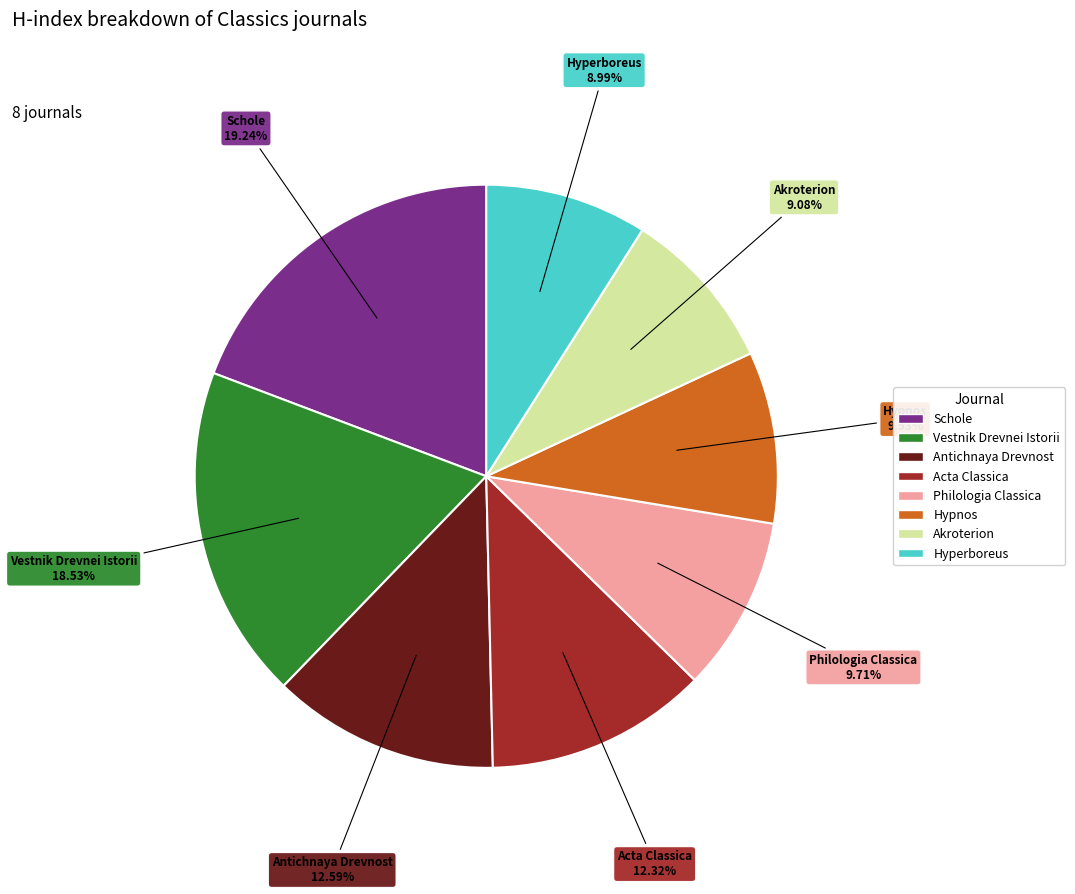

Is it true that Antichnaya Drevnost is 3% of the pie?

False